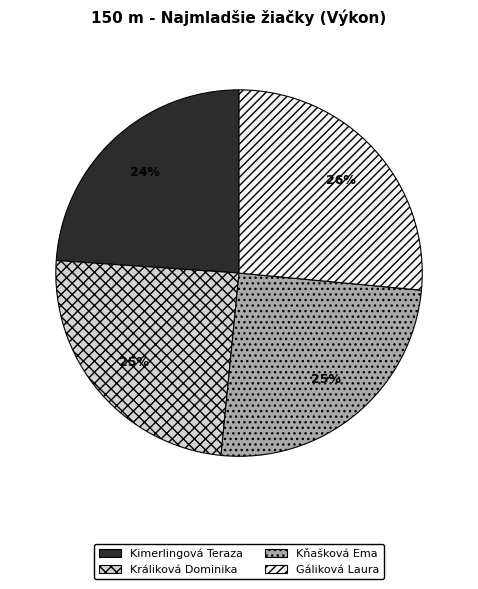

Is the sum of Kimerlingová Teraza and Králiková Dominika greater than half?

No